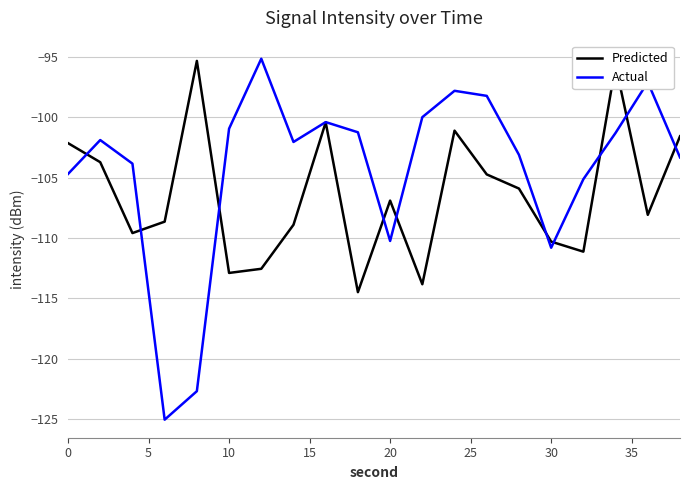

Which series has the largest total across all categories?

Actual